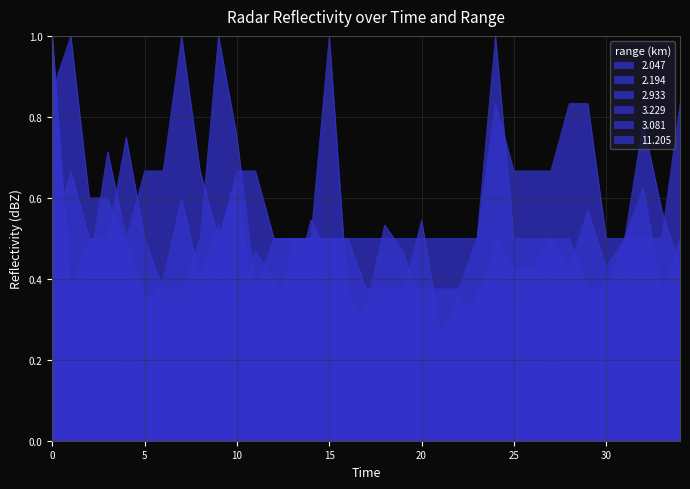

In 2.047, how many points are higher than both neighbors (excluding endpoints)?

9